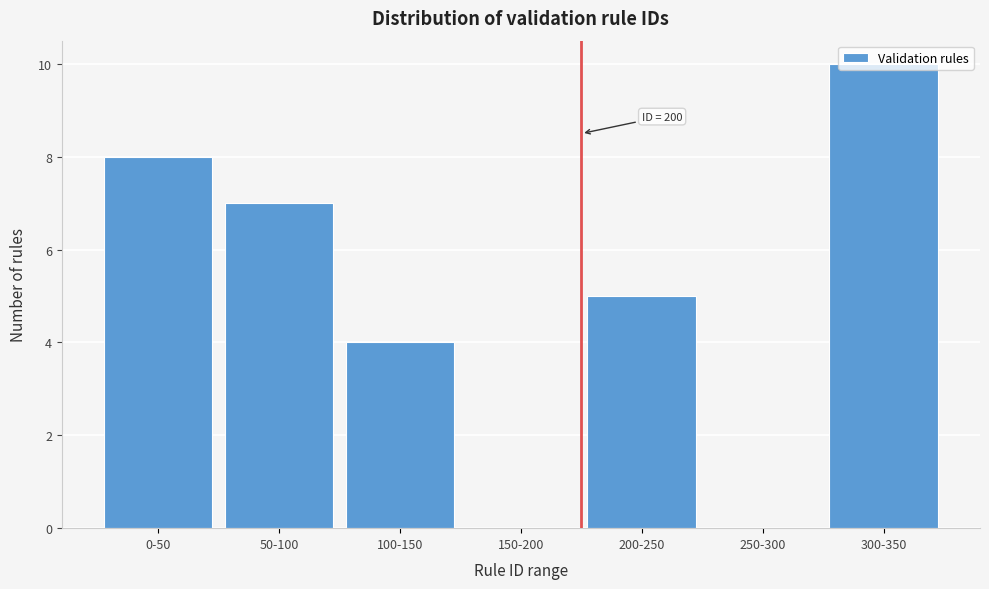

The chart shows a value of 0 at 150-200. True or false?

True